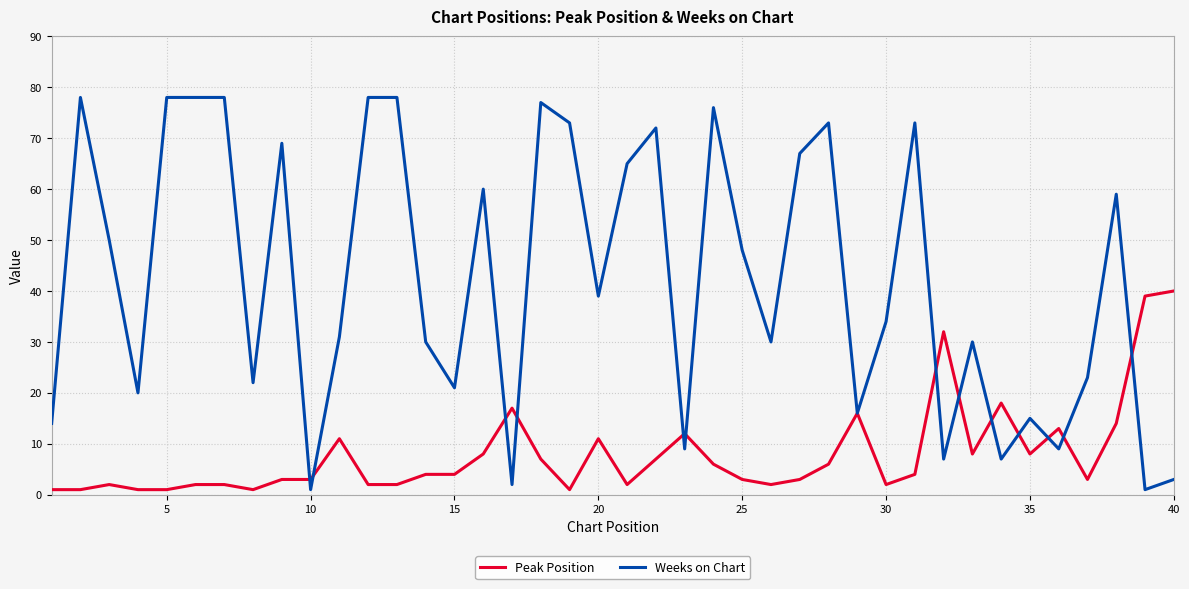

Which series has the widest spread of values?

Weeks on Chart